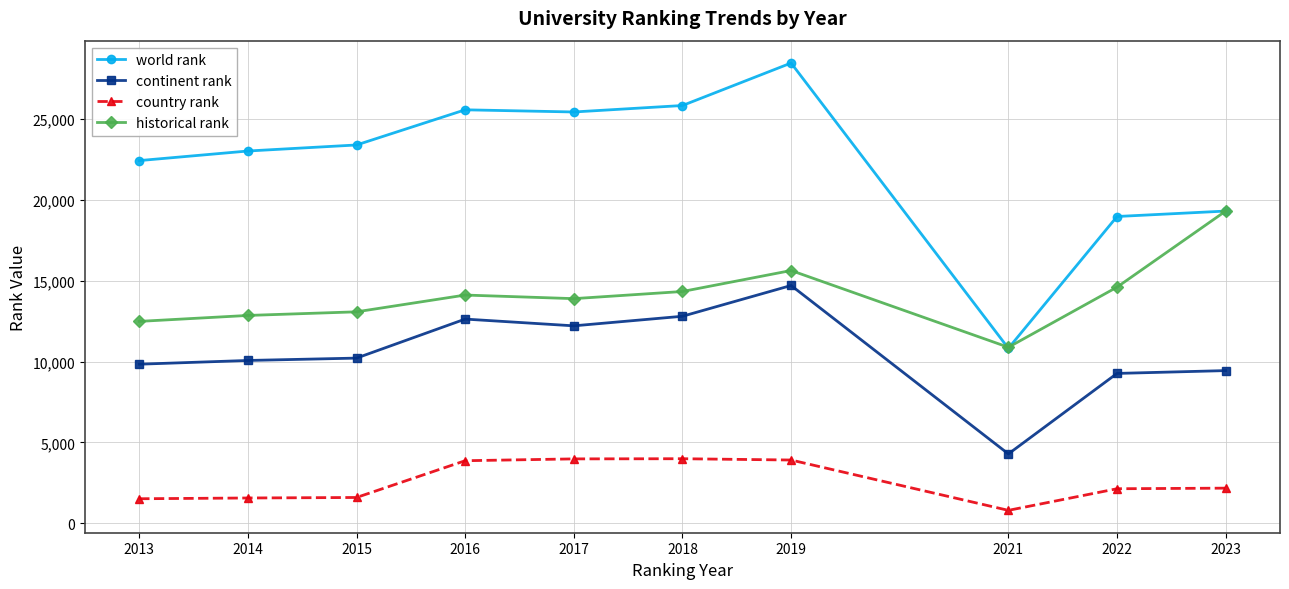

What is the value of the country rank point at the 9th from the left?

2143.0